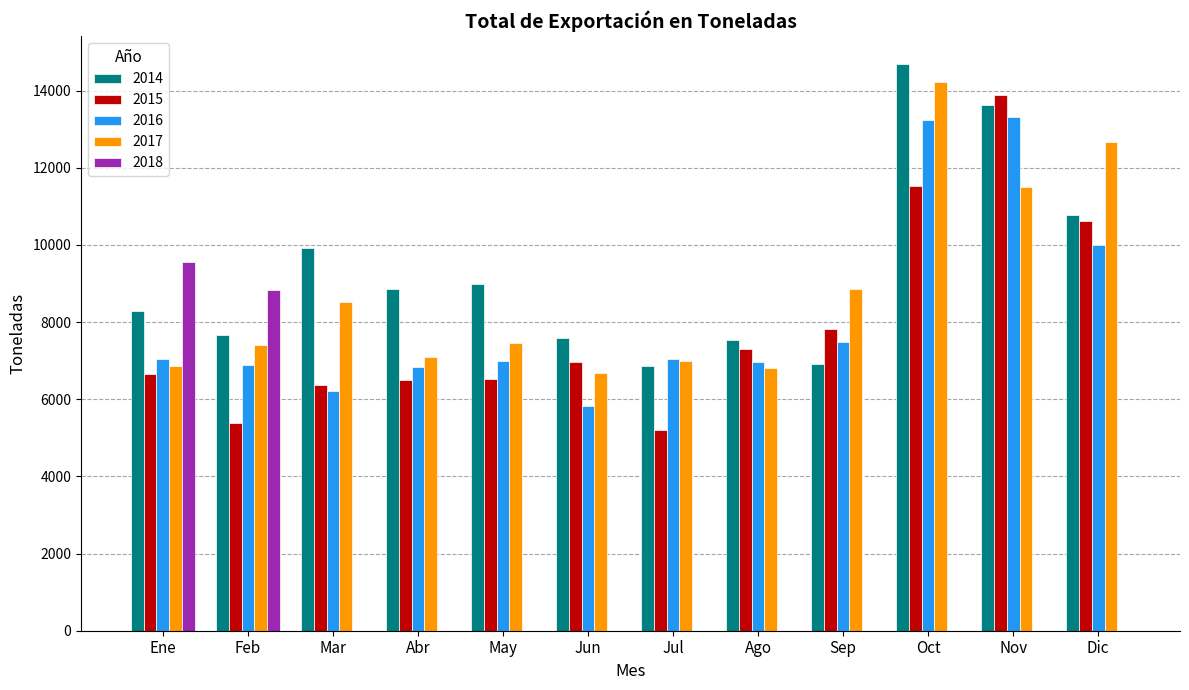

Which series has the widest spread of values?

2018